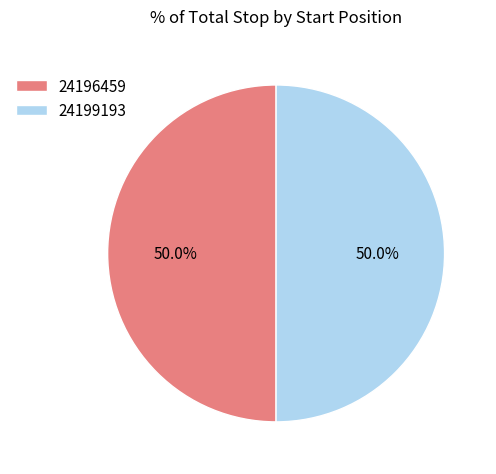

What is the total percentage of 24199193 and 24196459?

100.0%